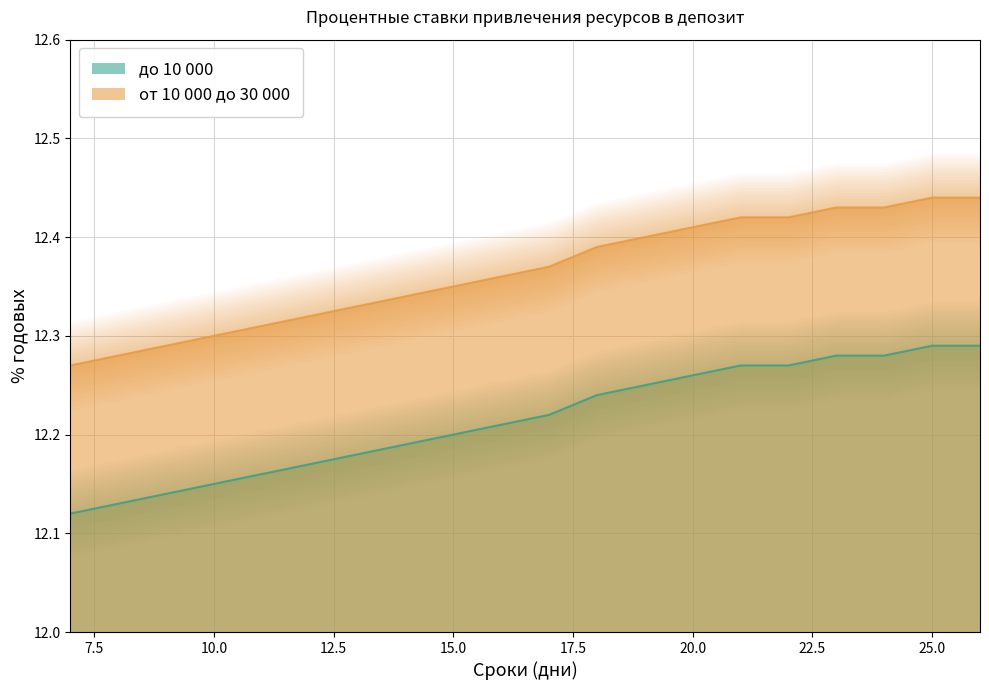

Is it true that от 10 000 до 30 000 equals 8.0 at 12?

False